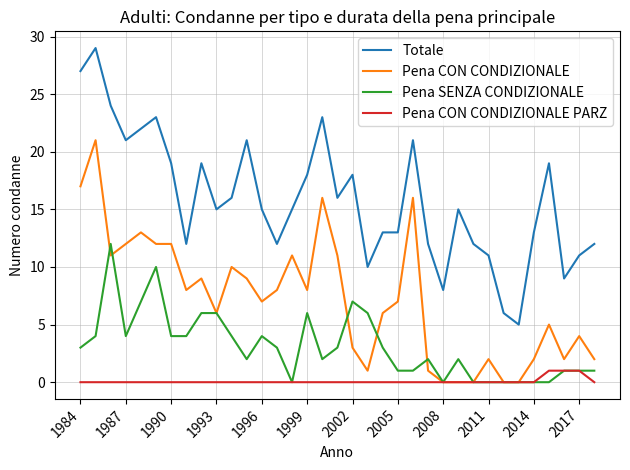

What is the maximum value for Pena SENZA CONDIZIONALE?

12